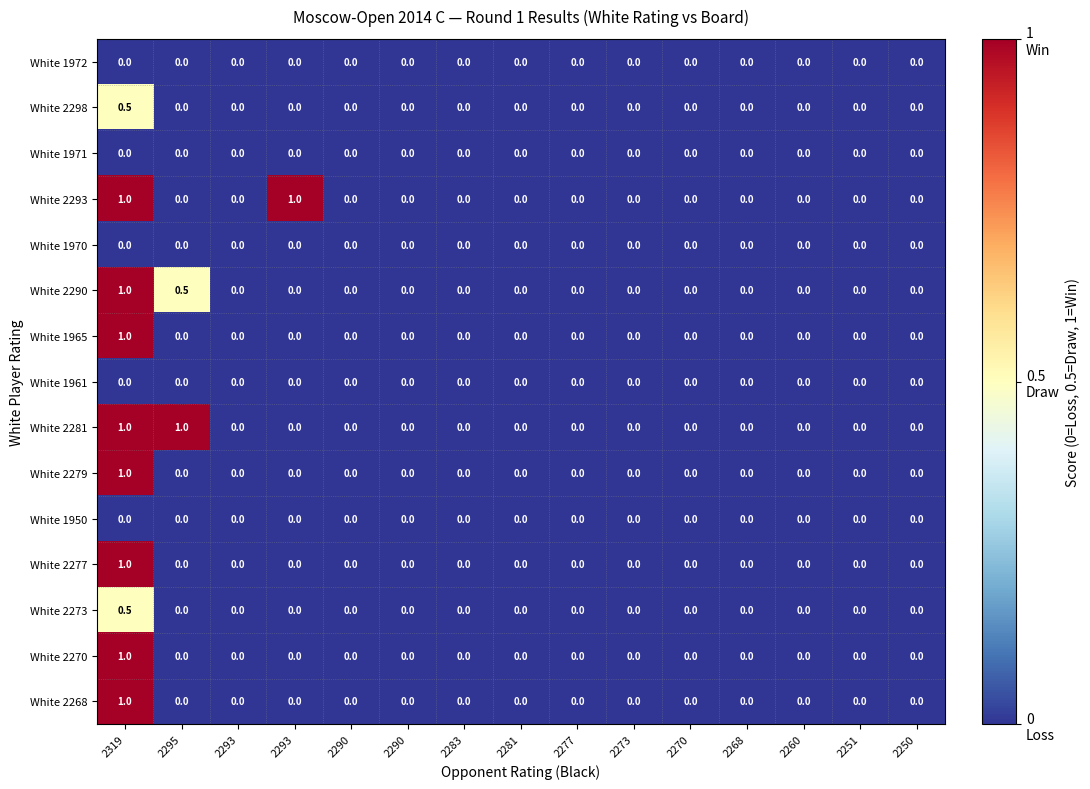

Reading left to right, what are all the values shown in this chart?

White 1972: 2319=0.0	2295=0.0	2293=0.0	2293=0.0	2290=0.0	2290=0.0	2283=0.0	2281=0.0	2277=0.0	2273=0.0	2270=0.0	2268=0.0	2260=0.0	2251=0.0	2250=0.0
White 2298: 2319=0.5	2295=0.0	2293=0.0	2293=0.0	2290=0.0	2290=0.0	2283=0.0	2281=0.0	2277=0.0	2273=0.0	2270=0.0	2268=0.0	2260=0.0	2251=0.0	2250=0.0
White 1971: 2319=0.0	2295=0.0	2293=0.0	2293=0.0	2290=0.0	2290=0.0	2283=0.0	2281=0.0	2277=0.0	2273=0.0	2270=0.0	2268=0.0	2260=0.0	2251=0.0	2250=0.0
White 2293: 2319=1.0	2295=0.0	2293=0.0	2293=1.0	2290=0.0	2290=0.0	2283=0.0	2281=0.0	2277=0.0	2273=0.0	2270=0.0	2268=0.0	2260=0.0	2251=0.0	2250=0.0
White 1970: 2319=0.0	2295=0.0	2293=0.0	2293=0.0	2290=0.0	2290=0.0	2283=0.0	2281=0.0	2277=0.0	2273=0.0	2270=0.0	2268=0.0	2260=0.0	2251=0.0	2250=0.0
White 2290: 2319=1.0	2295=0.5	2293=0.0	2293=0.0	2290=0.0	2290=0.0	2283=0.0	2281=0.0	2277=0.0	2273=0.0	2270=0.0	2268=0.0	2260=0.0	2251=0.0	2250=0.0
White 1965: 2319=1.0	2295=0.0	2293=0.0	2293=0.0	2290=0.0	2290=0.0	2283=0.0	2281=0.0	2277=0.0	2273=0.0	2270=0.0	2268=0.0	2260=0.0	2251=0.0	2250=0.0
White 1961: 2319=0.0	2295=0.0	2293=0.0	2293=0.0	2290=0.0	2290=0.0	2283=0.0	2281=0.0	2277=0.0	2273=0.0	2270=0.0	2268=0.0	2260=0.0	2251=0.0	2250=0.0
White 2281: 2319=1.0	2295=1.0	2293=0.0	2293=0.0	2290=0.0	2290=0.0	2283=0.0	2281=0.0	2277=0.0	2273=0.0	2270=0.0	2268=0.0	2260=0.0	2251=0.0	2250=0.0
White 2279: 2319=1.0	2295=0.0	2293=0.0	2293=0.0	2290=0.0	2290=0.0	2283=0.0	2281=0.0	2277=0.0	2273=0.0	2270=0.0	2268=0.0	2260=0.0	2251=0.0	2250=0.0
White 1950: 2319=0.0	2295=0.0	2293=0.0	2293=0.0	2290=0.0	2290=0.0	2283=0.0	2281=0.0	2277=0.0	2273=0.0	2270=0.0	2268=0.0	2260=0.0	2251=0.0	2250=0.0
White 2277: 2319=1.0	2295=0.0	2293=0.0	2293=0.0	2290=0.0	2290=0.0	2283=0.0	2281=0.0	2277=0.0	2273=0.0	2270=0.0	2268=0.0	2260=0.0	2251=0.0	2250=0.0
White 2273: 2319=0.5	2295=0.0	2293=0.0	2293=0.0	2290=0.0	2290=0.0	2283=0.0	2281=0.0	2277=0.0	2273=0.0	2270=0.0	2268=0.0	2260=0.0	2251=0.0	2250=0.0
White 2270: 2319=1.0	2295=0.0	2293=0.0	2293=0.0	2290=0.0	2290=0.0	2283=0.0	2281=0.0	2277=0.0	2273=0.0	2270=0.0	2268=0.0	2260=0.0	2251=0.0	2250=0.0
White 2268: 2319=1.0	2295=0.0	2293=0.0	2293=0.0	2290=0.0	2290=0.0	2283=0.0	2281=0.0	2277=0.0	2273=0.0	2270=0.0	2268=0.0	2260=0.0	2251=0.0	2250=0.0